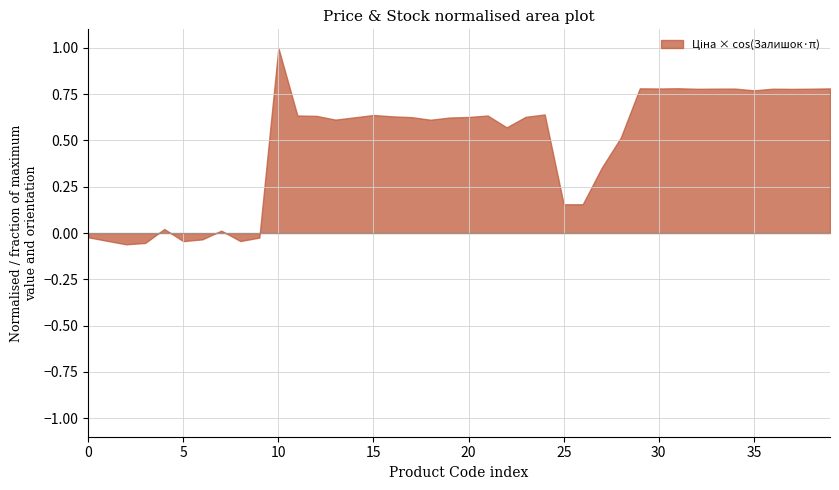

What is the maximum value shown in the chart?

1.0